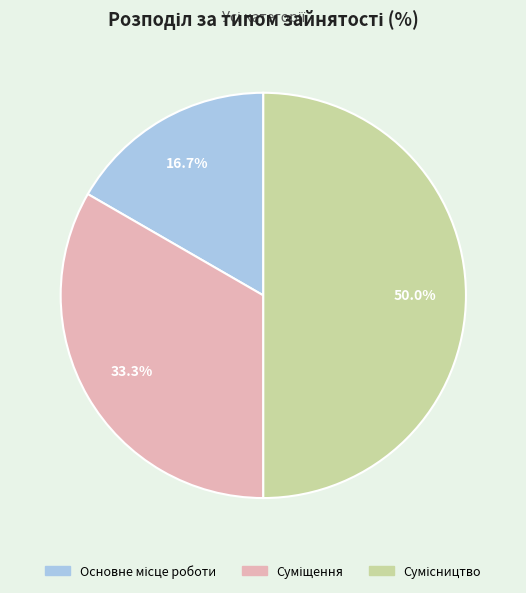

Combined, do Основне місце роботи and Суміщення account for over 50%?

No